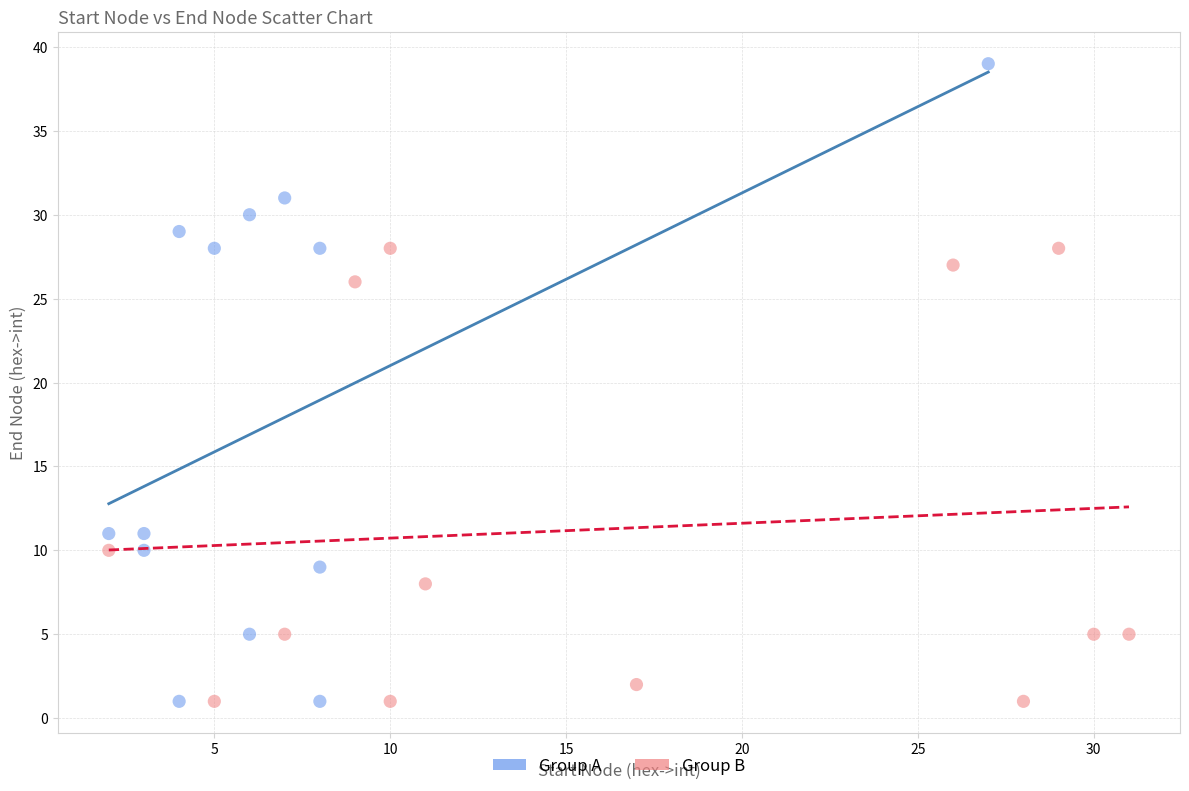

Which series has the largest Y range (max minus min)?

Group A